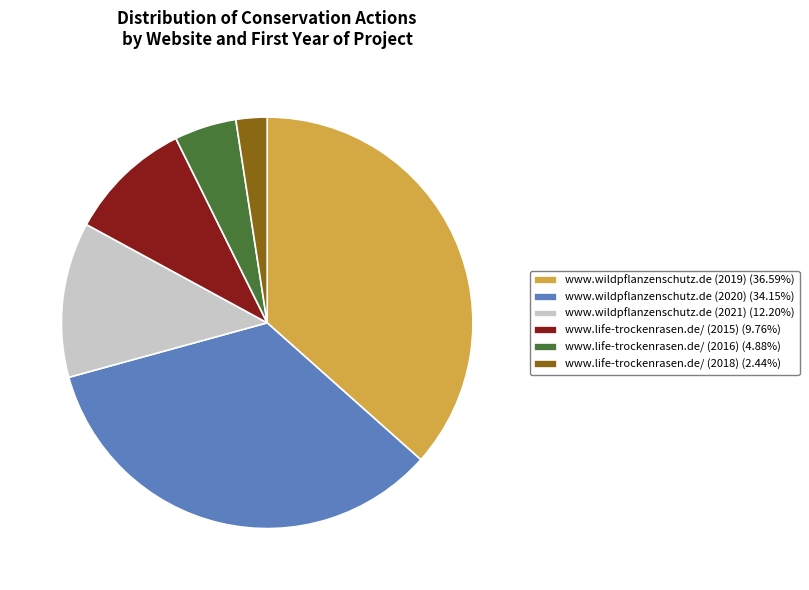

Count the number of slices in the pie.

6